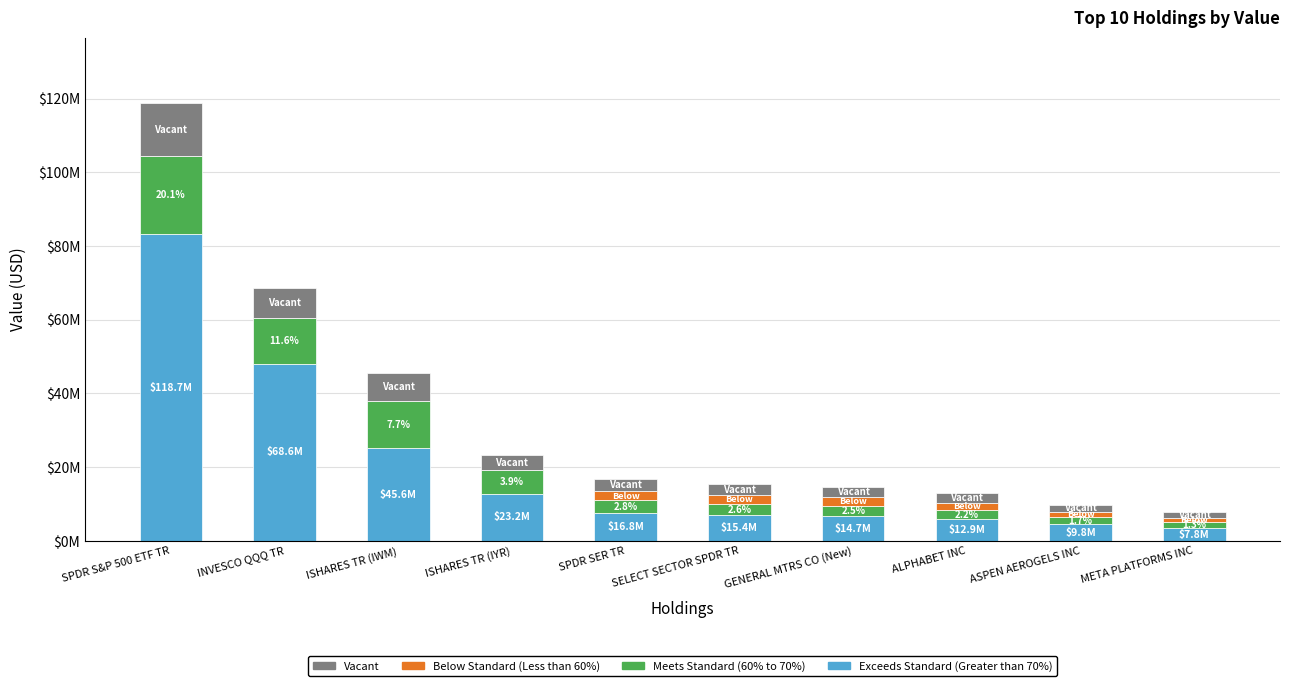

What are all the series names shown in the legend?

Vacant, Below Standard (Less than 60%), Meets Standard (60% to 70%), Exceeds Standard (Greater than 70%)